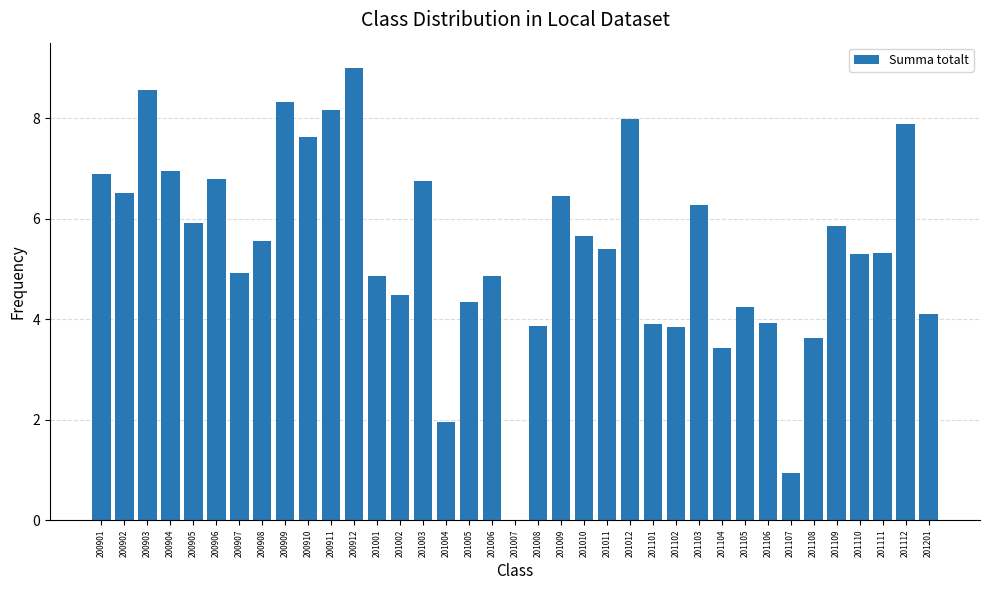

What is the ratio of the value at 200906 to the value at 200909?

0.8